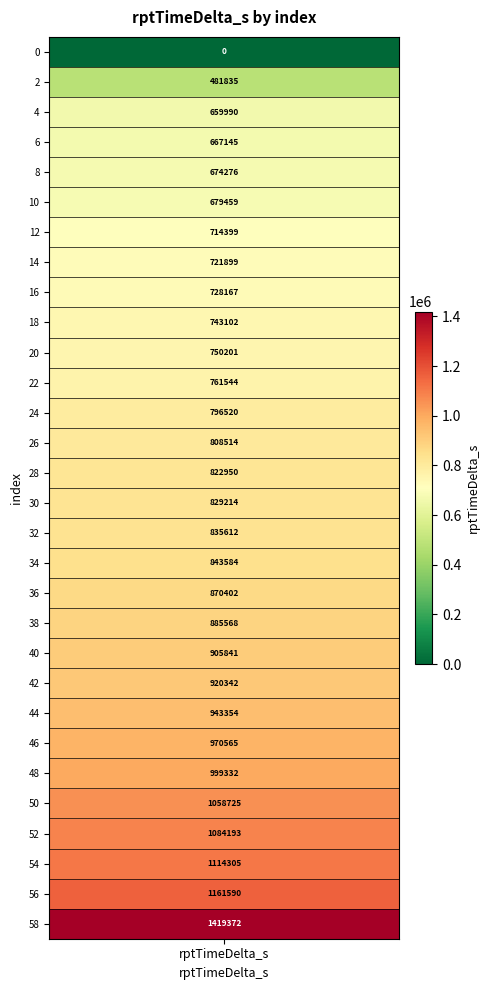

Which has a higher value, 10 or 2?

10